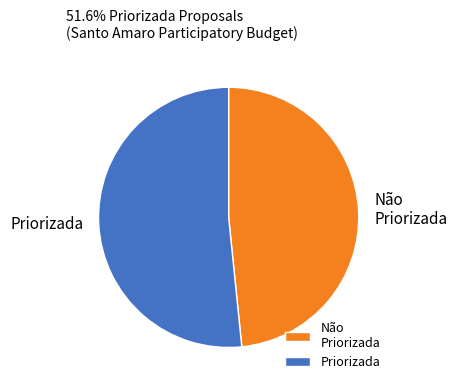

Rank the categories by value from lowest to highest.

Não Priorizada, Priorizada